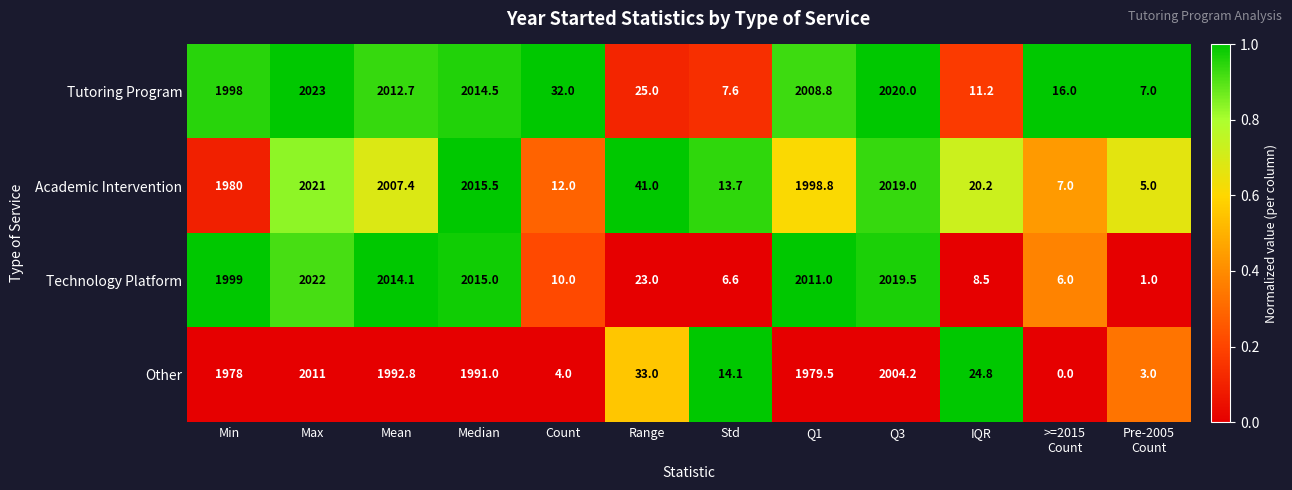

At which category is the sum across all series the highest?

Max